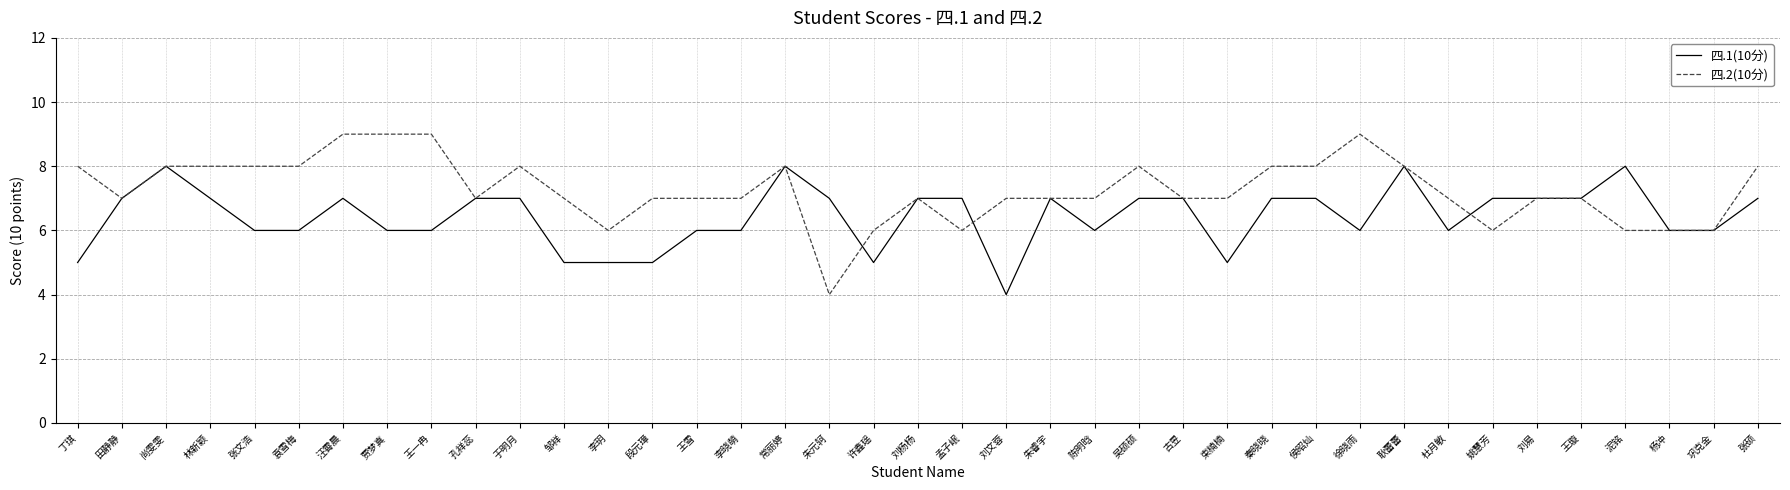

What is the greatest value displayed?

9